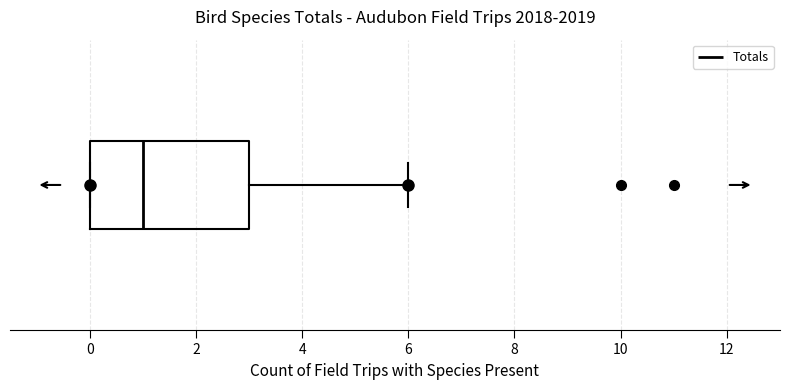

Read this box plot against the x-axis: the position of the median line, the range covered by the box, and the ends of both whiskers. The values are not printed on the chart, so give them approximately, as read against the axis.

median 1, box 0 to 3, whiskers 0 to 6